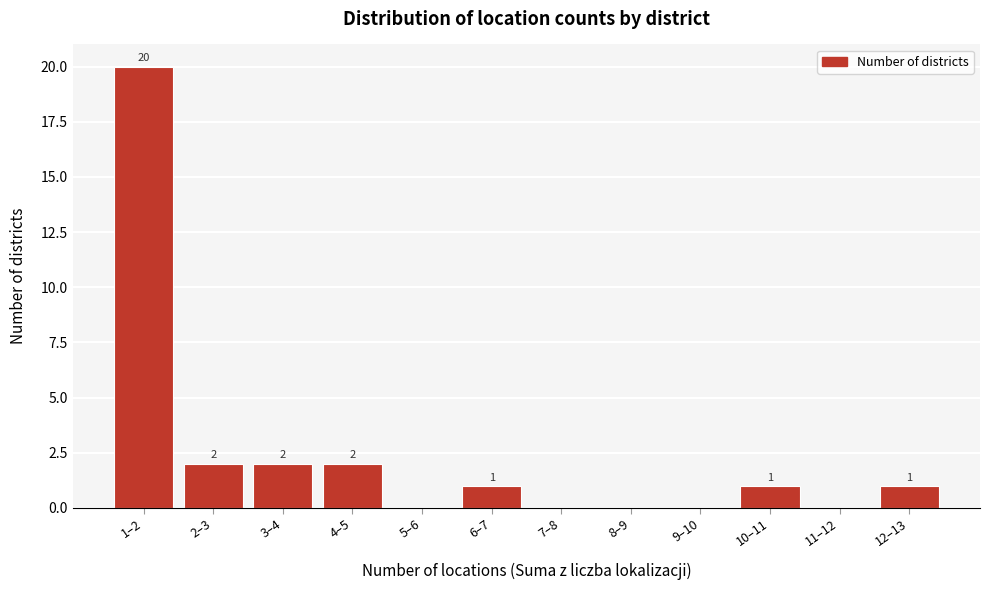

Reading left to right, transcribe all the data shown in this chart.

1–2=20	2–3=2	3–4=2	4–5=2	5–6=0	6–7=1	7–8=0	8–9=0	9–10=0	10–11=1	11–12=0	12–13=1